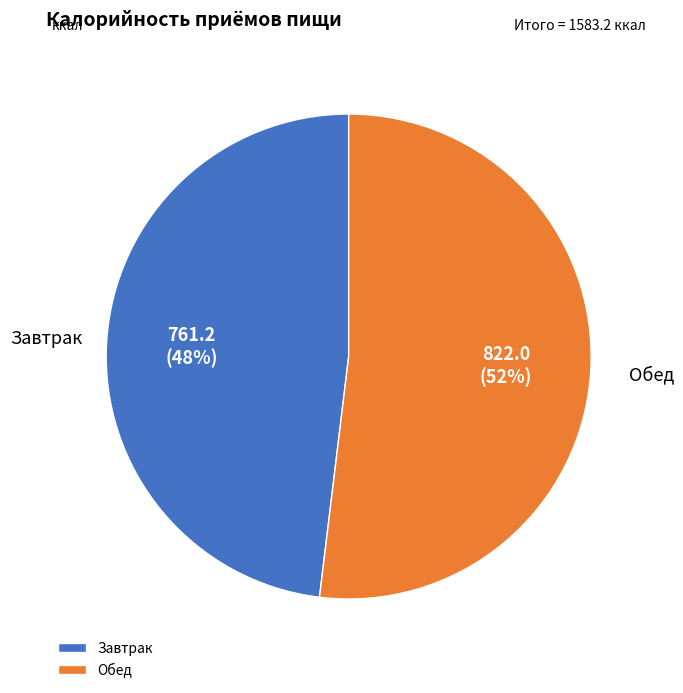

Is it true that Обед is 52% of the pie?

True